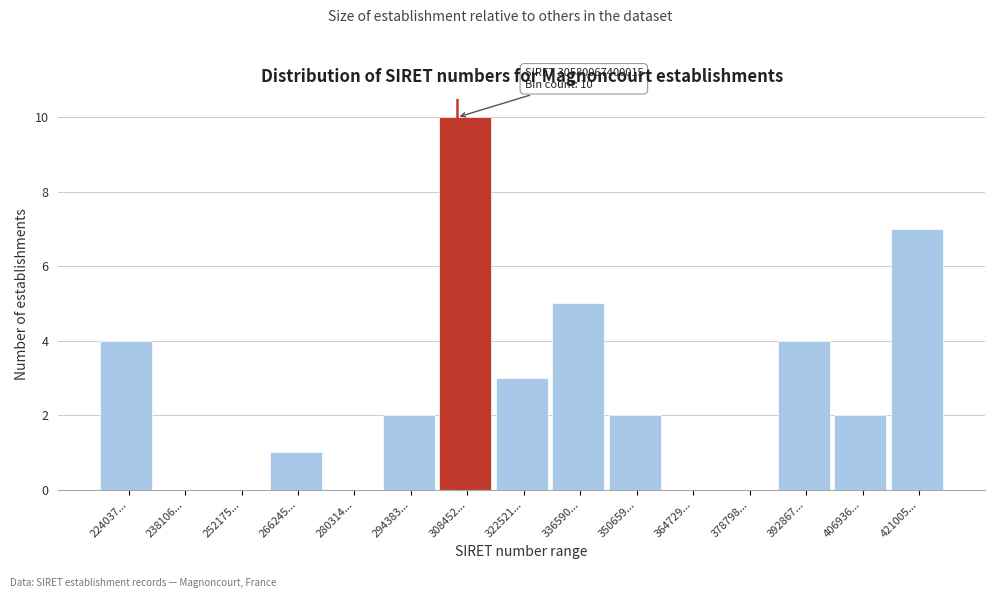

Reading right to left, extract all data points from this chart.

421005...=7	406936...=2	392867...=4	378798...=0	364729...=0	350659...=2	336590...=5	322521...=3	308452...=10	294383...=2	280314...=0	266245...=1	252175...=0	238106...=0	224037...=4